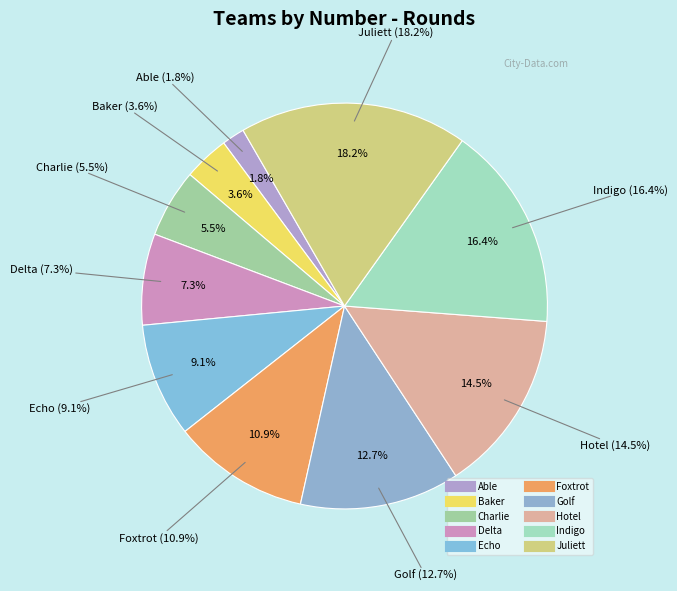

What percentage is the Baker slice, to the nearest percent?

4%